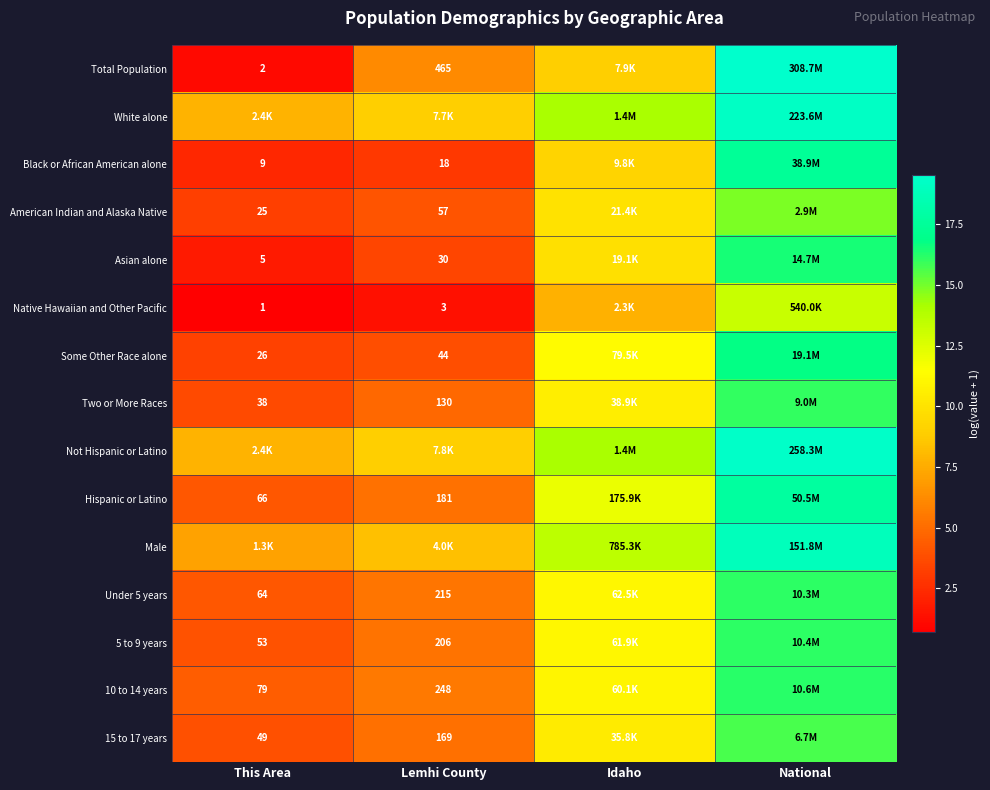

Is the value of Under 5 years at Lemhi County greater than the value of 15 to 17 years at Lemhi County?

Yes